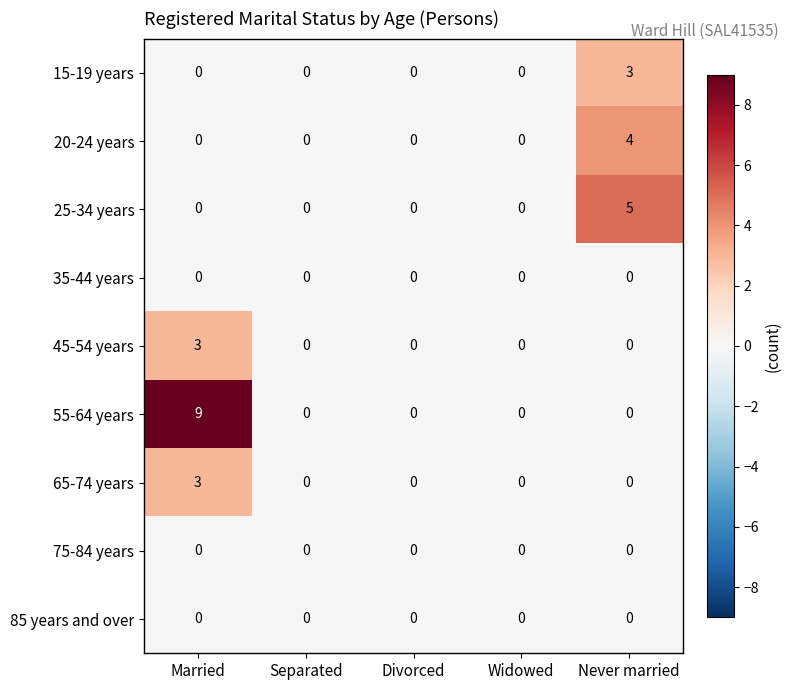

The 55-64 years series shows 9 at Married. True or false?

True